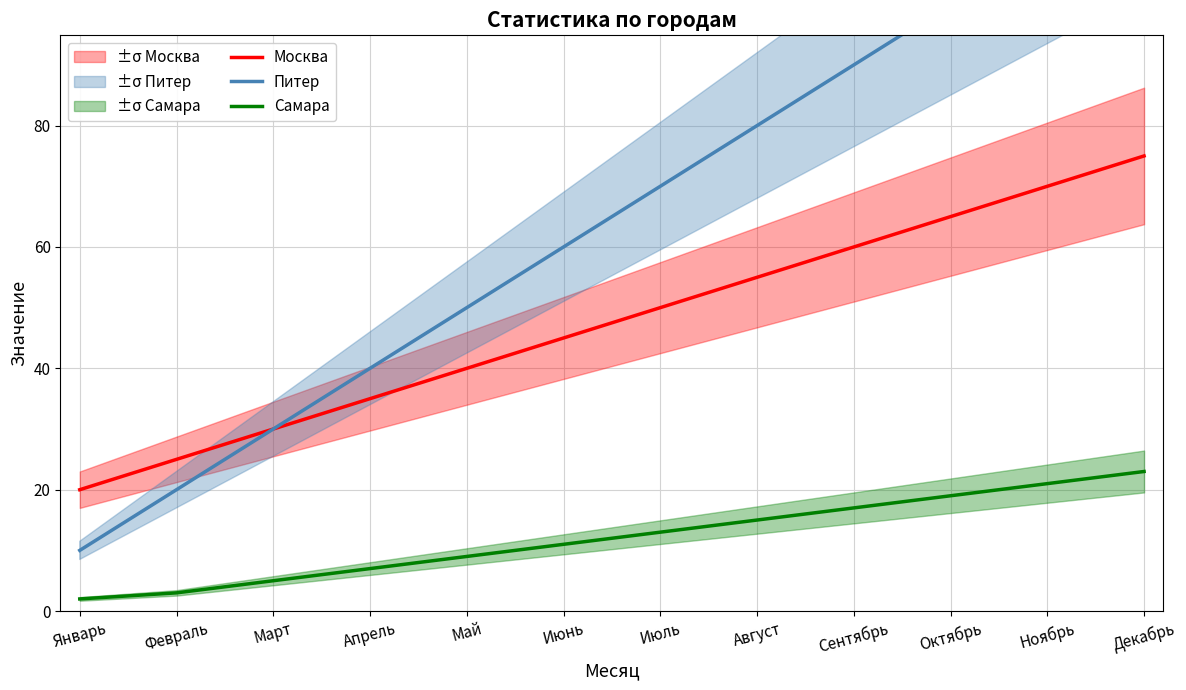

At which category does the chart reach its minimum across all series?

Январь